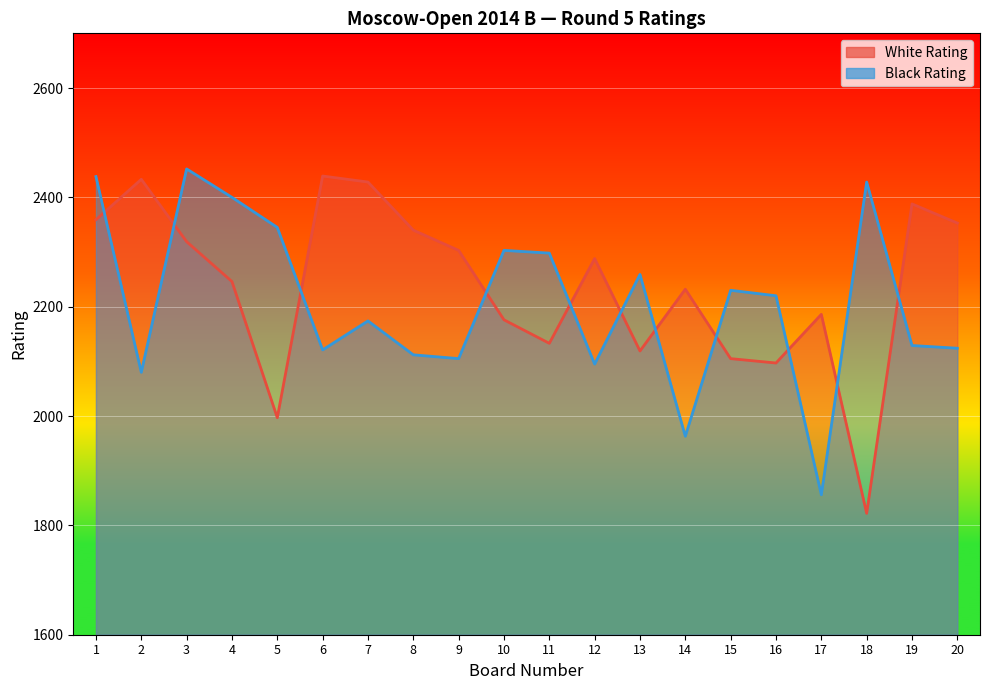

True or false: White Rating and Black Rating cross at least once.

True